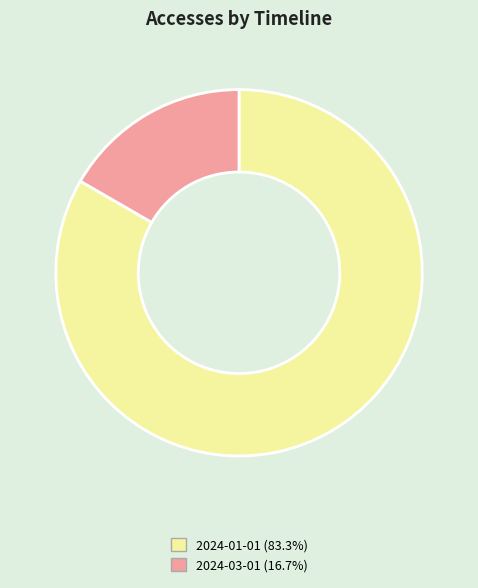

Is there any slice that represents more than half of the pie?

Yes